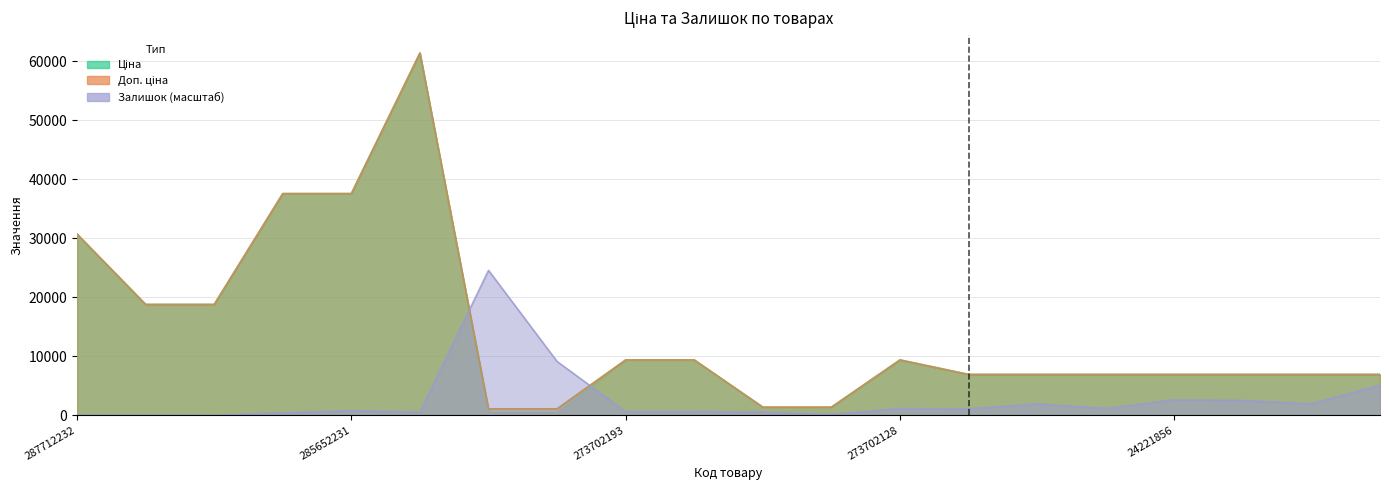

At which category does the chart reach its minimum across all series?

287712232